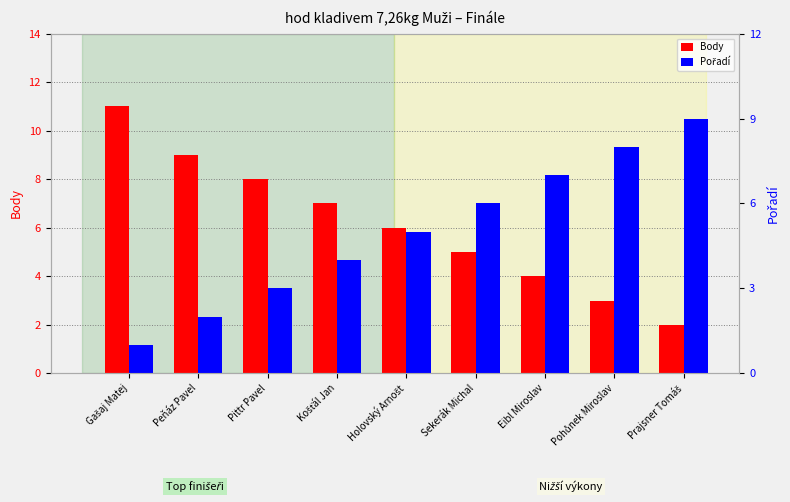

What is the difference between the highest and lowest values at Eibl Miroslav?

3